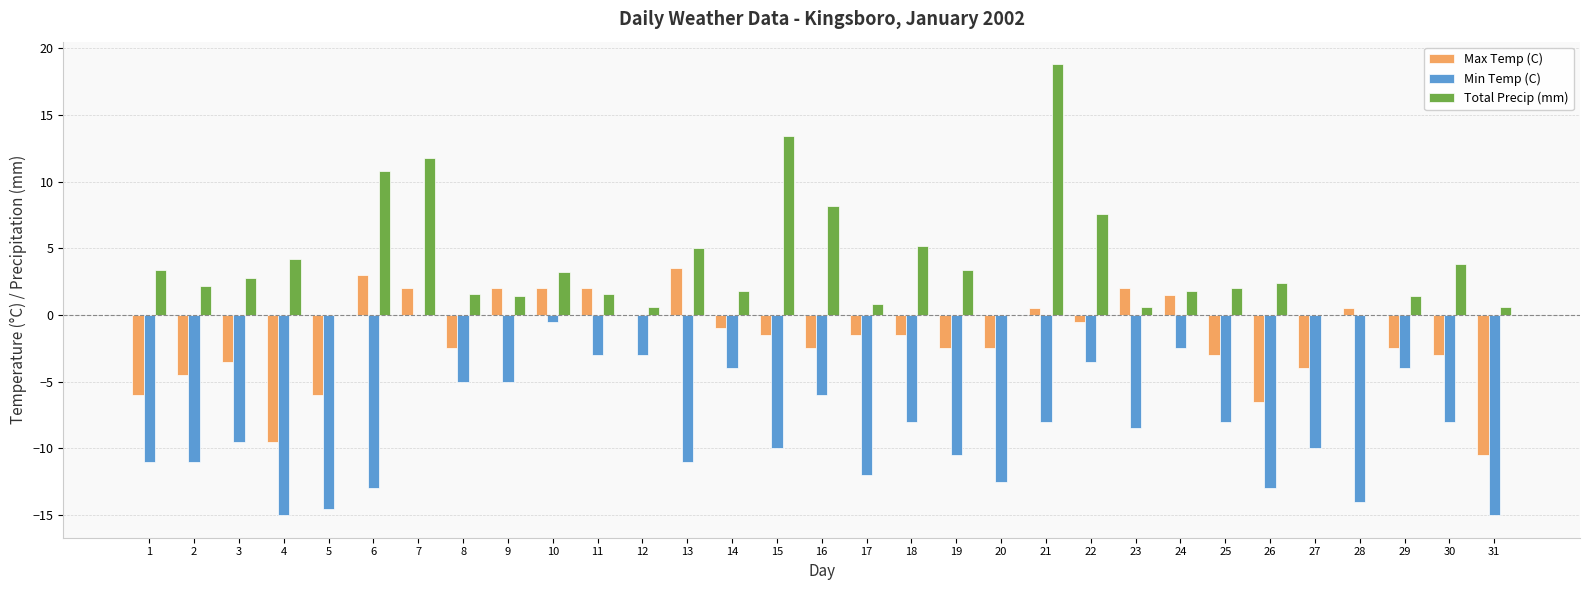

The value of Min Temp (C) at 17 is -12.0. True or false?

True